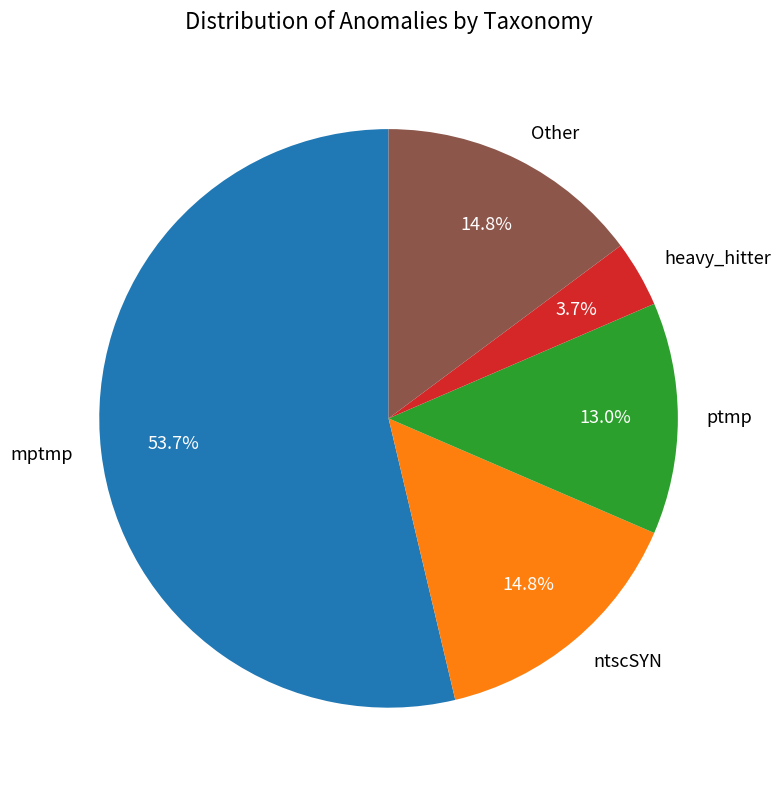

Which category has the biggest portion of the pie?

mptmp